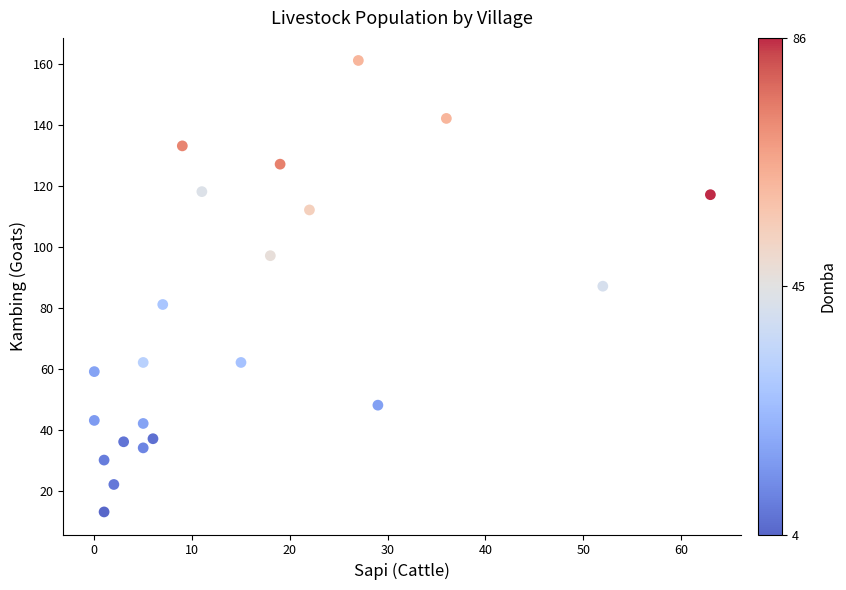

What is the range of X values (max minus min)?

63